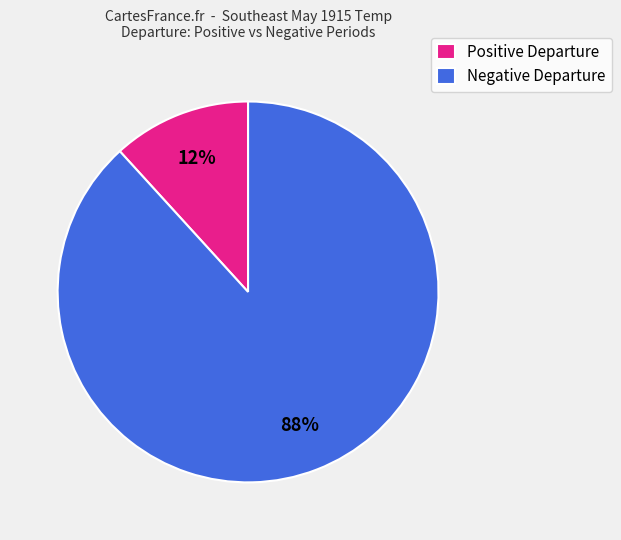

Which has a higher value, Negative Departure or Positive Departure?

Negative Departure